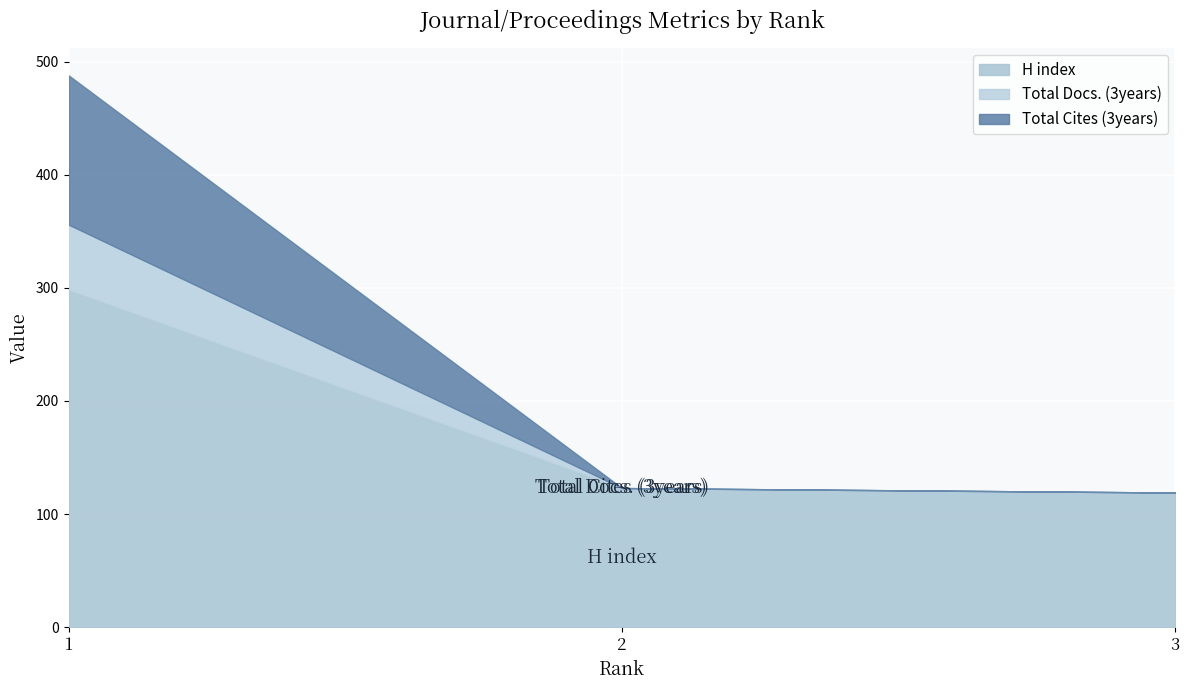

Count the number of categories in the chart.

3